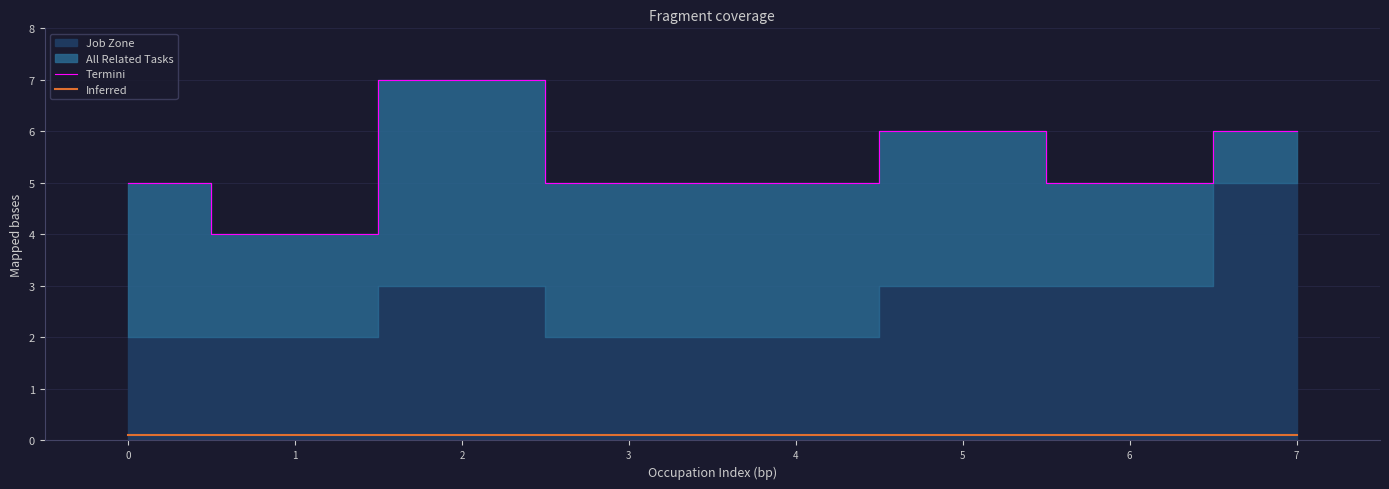

True or false: Termini has a value of 5.0 at 6.

True